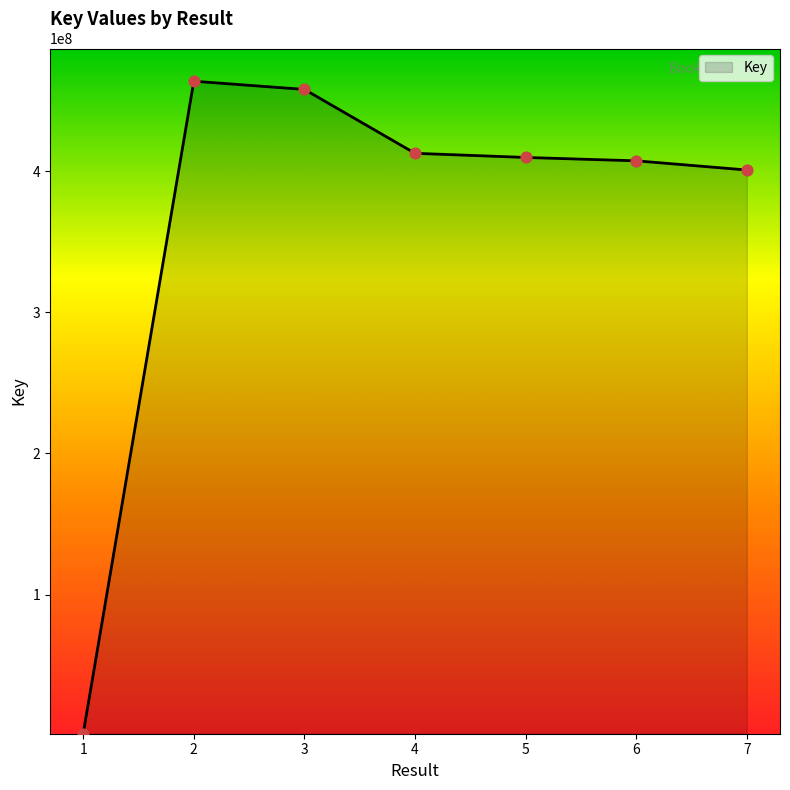

What is the change in value from 2 to 3?

-5808651